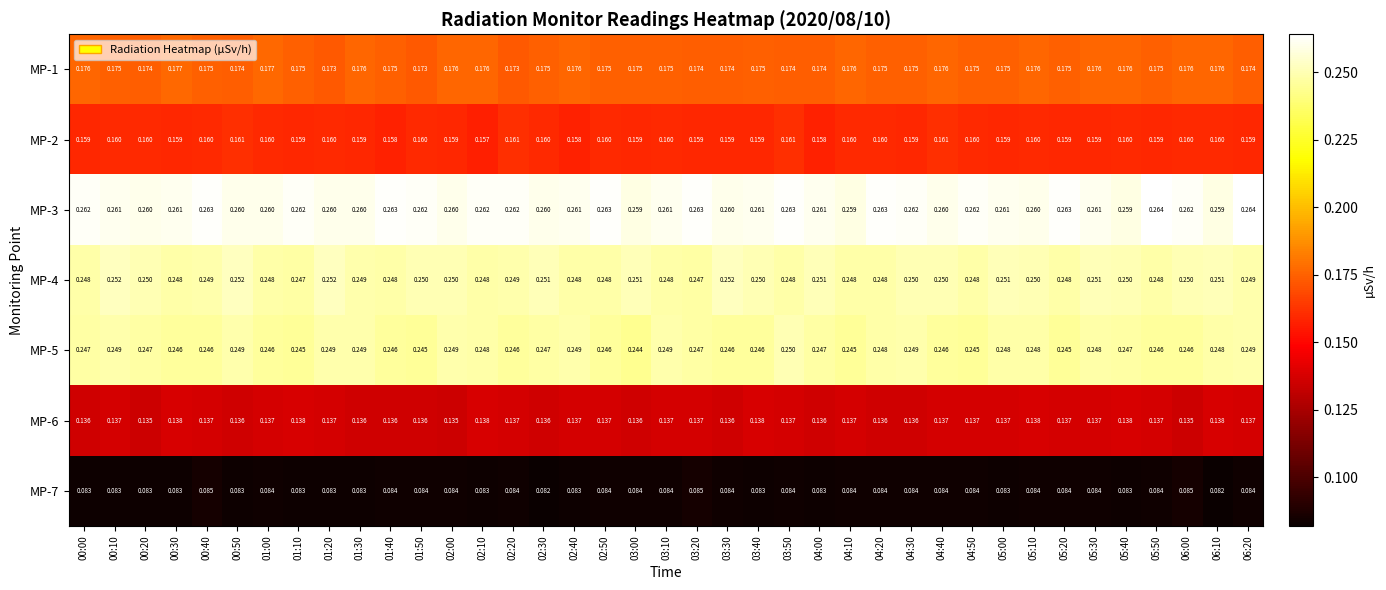

How many distinct data groups are displayed?

7